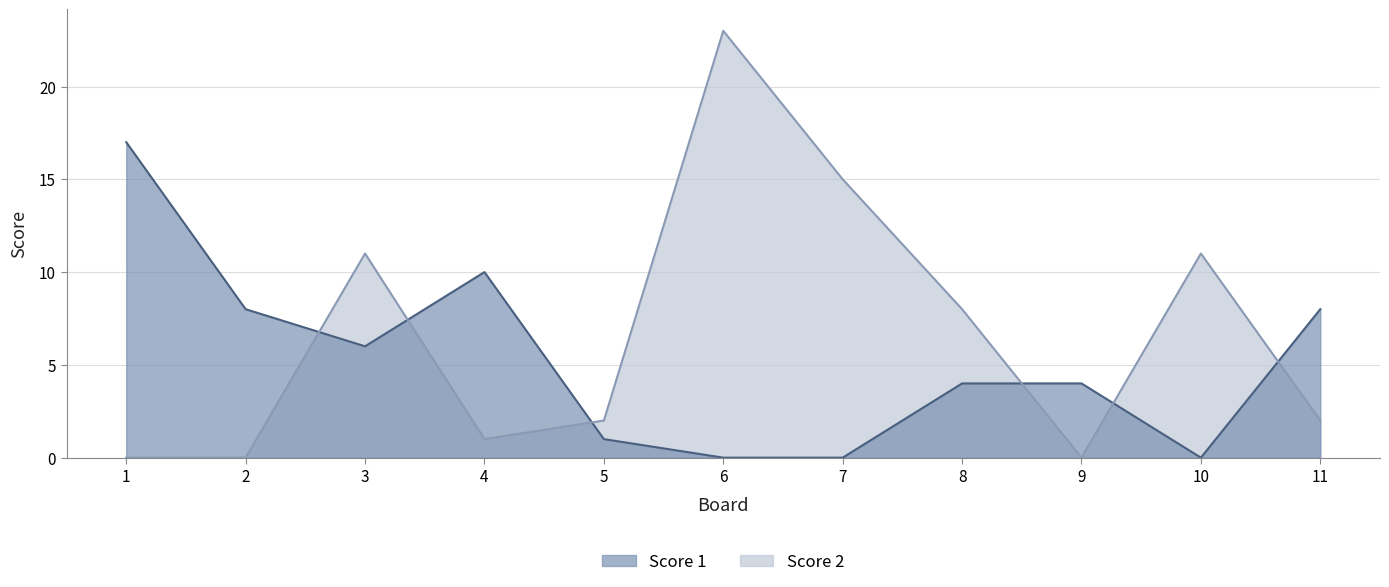

How many data points in Score 2 are above 2?

5